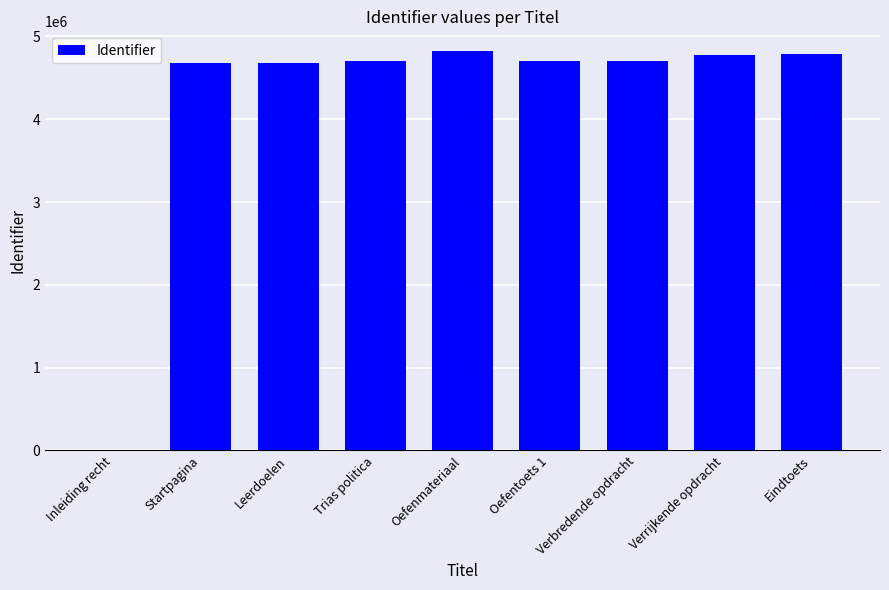

What is the change in value from Startpagina to Leerdoelen?

+1